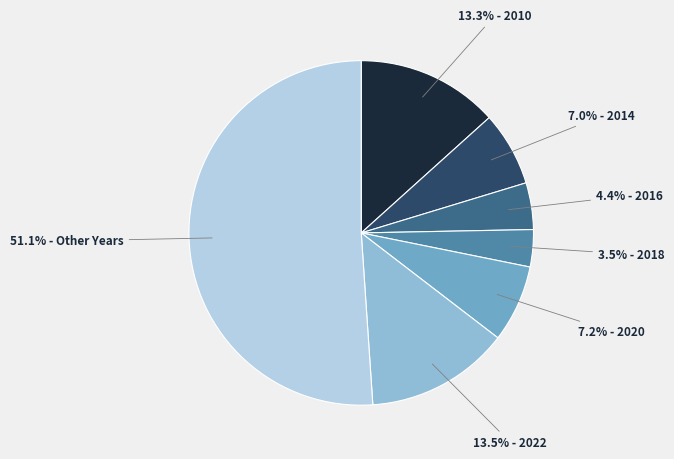

Does any single category account for the majority?

Yes